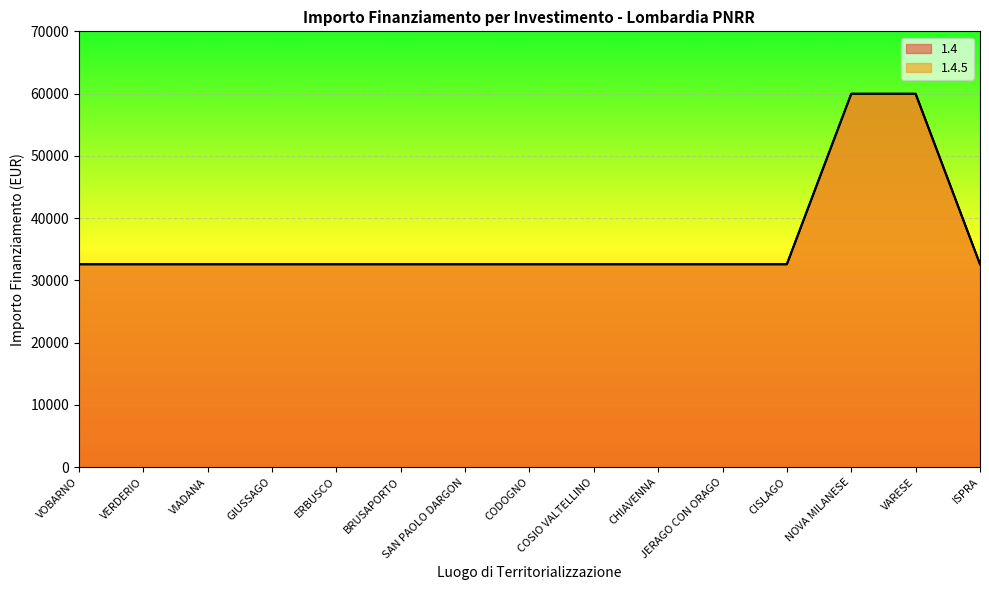

What is the value of the 1.4.5 point at the 3rd from the left?

32589